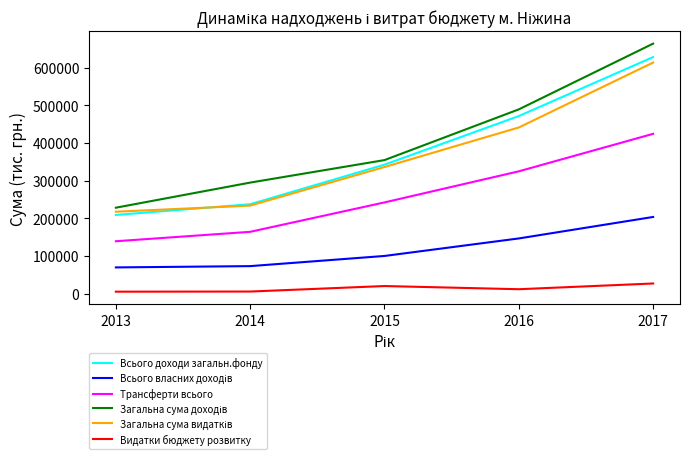

The value of Трансферти всього at 2015 is 385320.1. True or false?

False